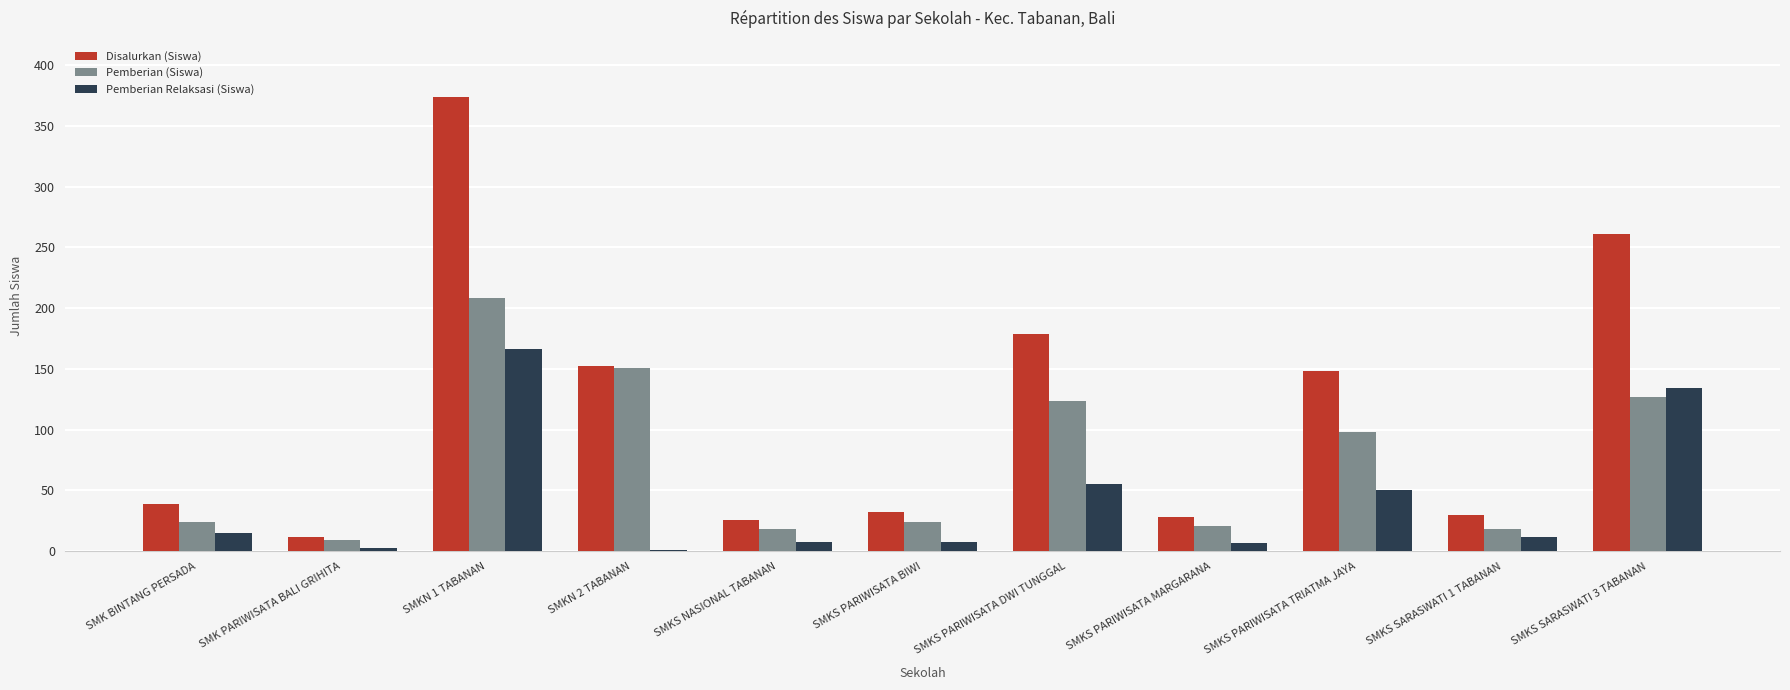

What is the difference between the Pemberian Relaksasi (Siswa) values at SMKS SARASWATI 3 TABANAN and SMKS SARASWATI 1 TABANAN?

122